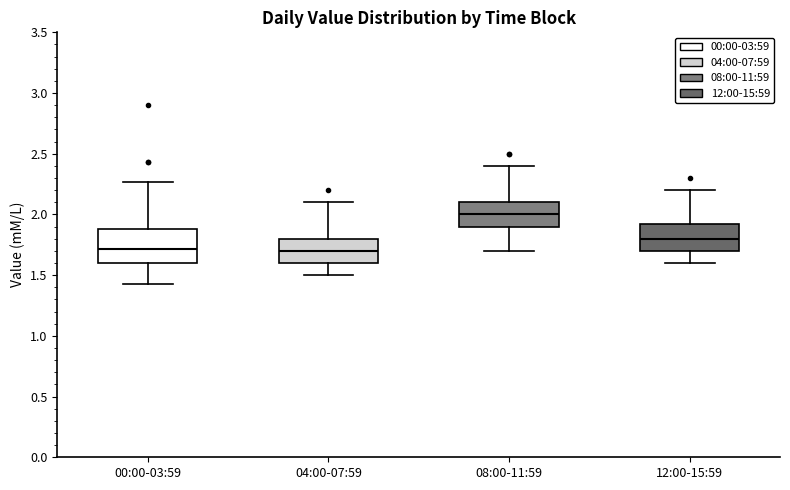

Reading left to right, transcribe this box plot: for each box, give where its median line is, the range the box spans, and where its two whiskers end, as read against the y-axis. The values are not printed on the chart, so give them approximately, as read against the axis.

00:00-03:59: median 1.70, box 1.60 to 1.90, whiskers 1.45 to 2.25
04:00-07:59: median 1.70, box 1.60 to 1.80, whiskers 1.50 to 2.10
08:00-11:59: median 2.00, box 1.90 to 2.10, whiskers 1.70 to 2.40
12:00-15:59: median 1.80, box 1.70 to 1.95, whiskers 1.60 to 2.20